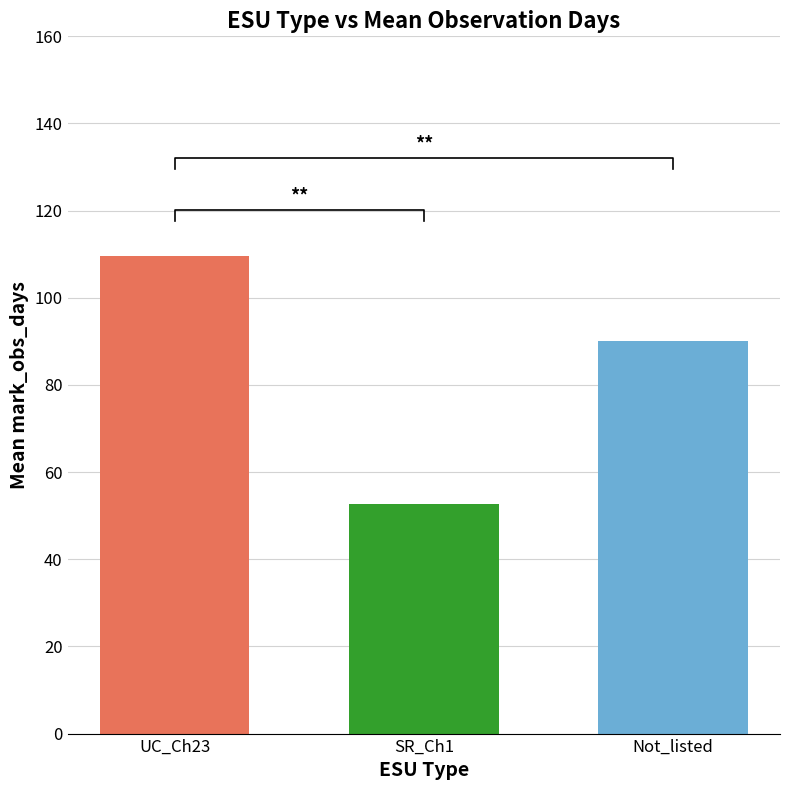

Which has a higher value, UC_Ch23 or SR_Ch1?

UC_Ch23